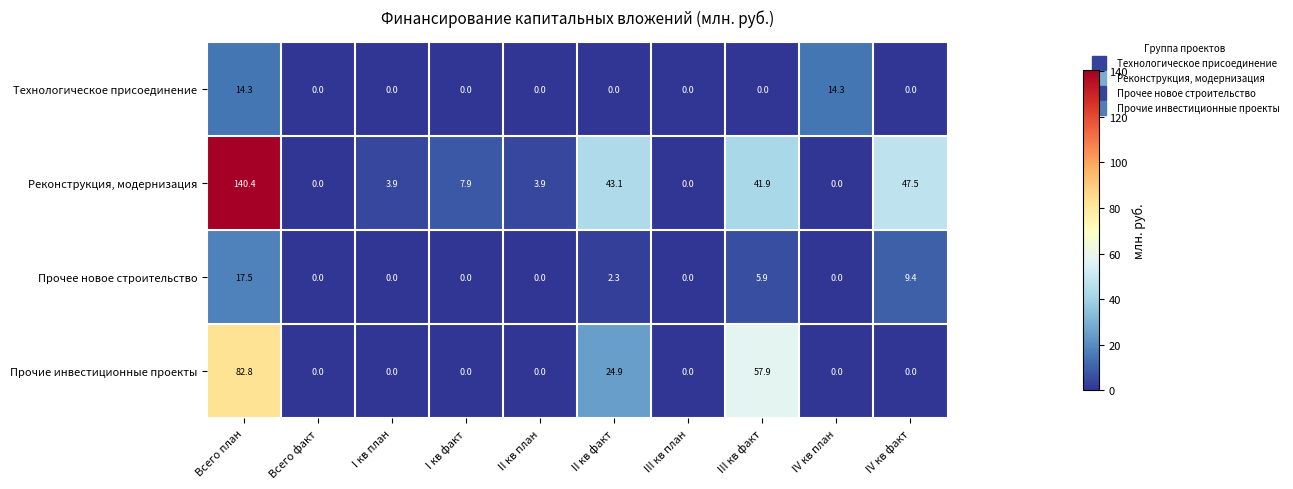

Which series has the widest spread of values?

Реконструкция, модернизация